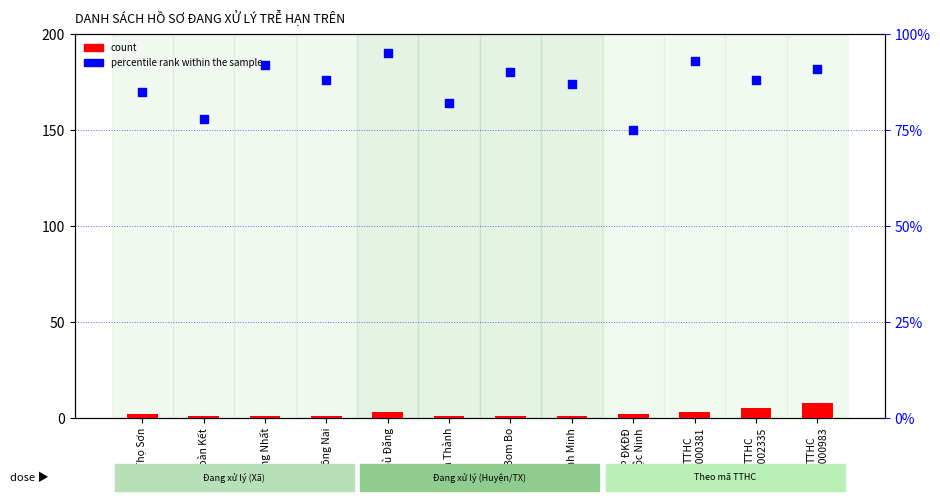

Which series contains the highest Y value?

percentile rank within the sample